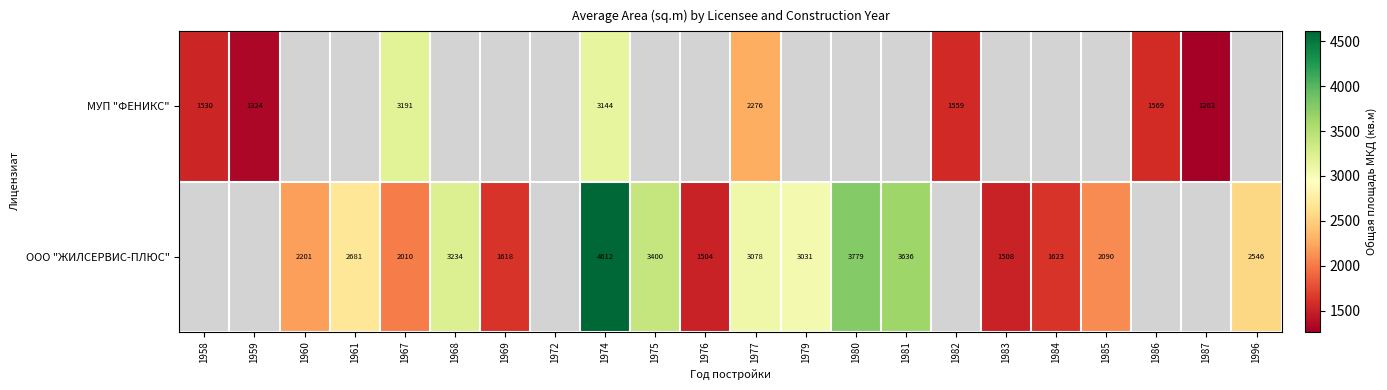

What is the difference between the ООО "ЖИЛСЕРВИС-ПЛЮС" values at 1977 and 1976?

1574.0